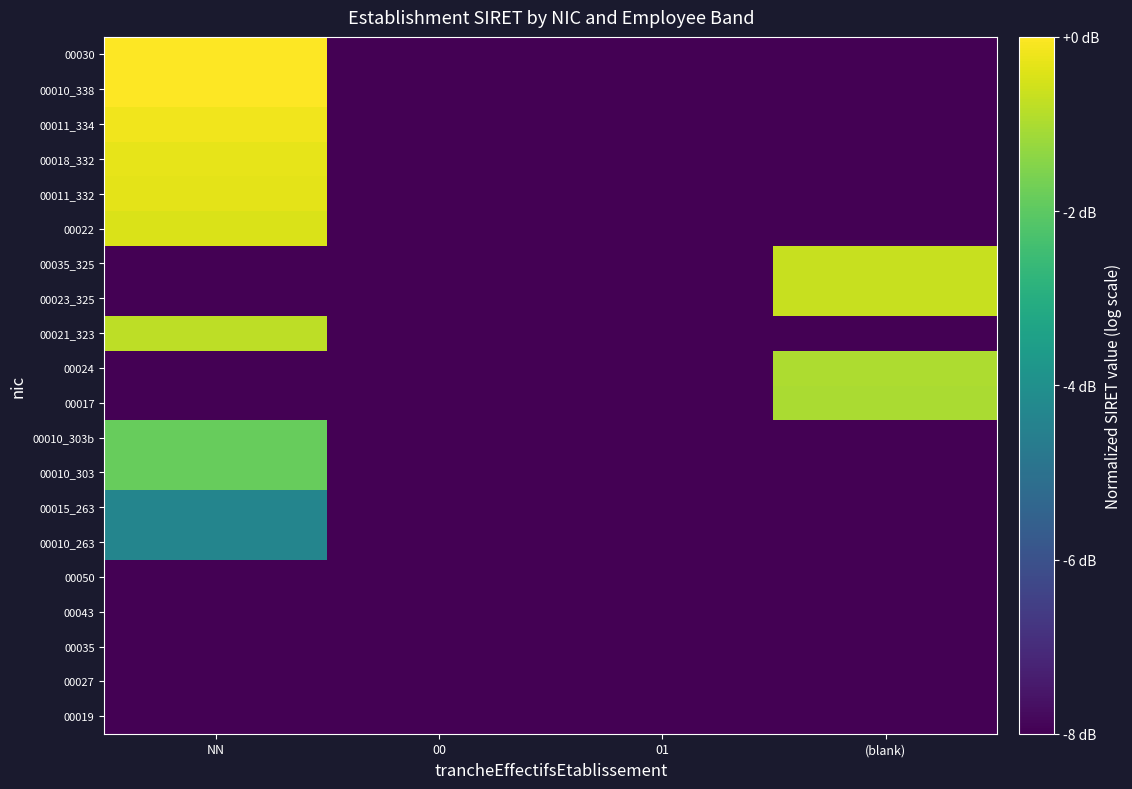

What is the spread (max minus min) of values at NN?

1.0